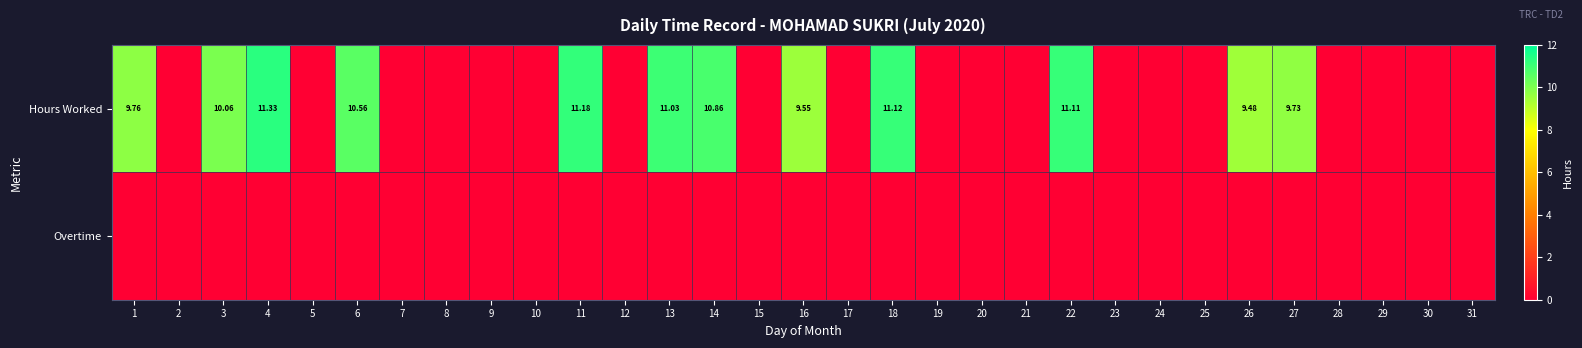

At which label does Overtime reach its minimum?

1